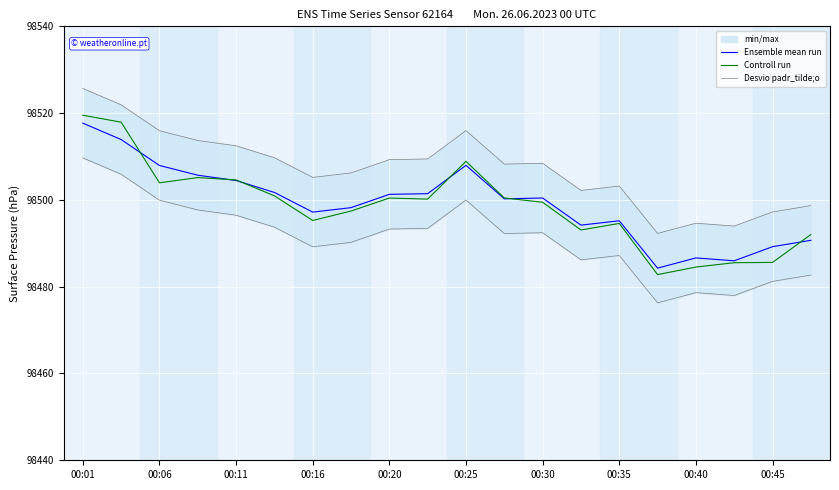

What is the sum of the Ensemble mean run values at 17 and 11?

196986.2